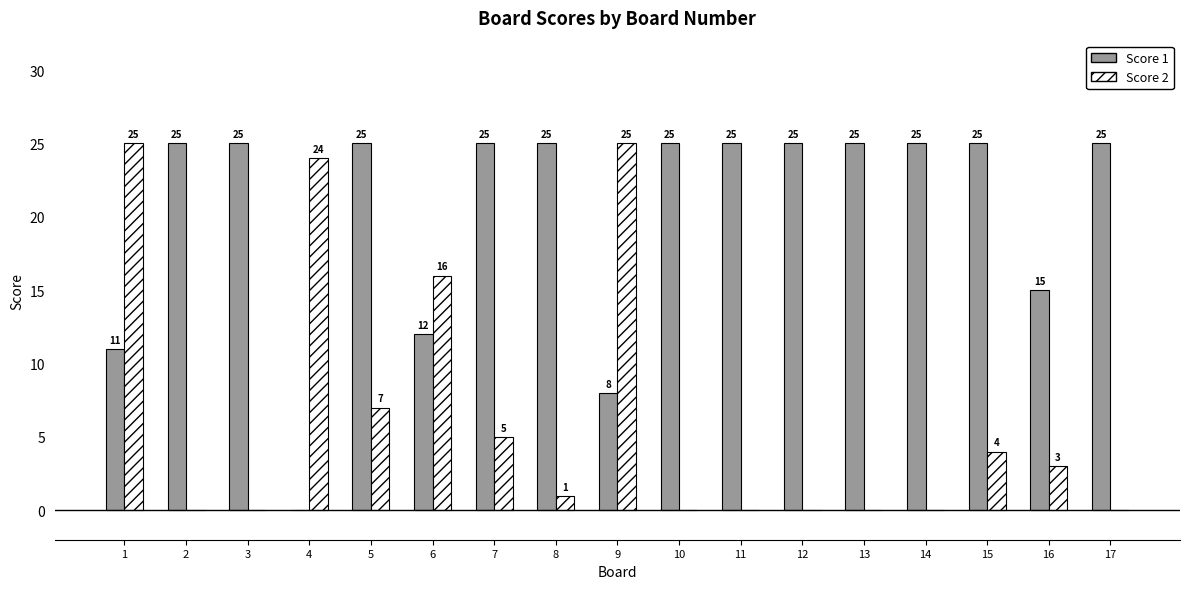

The Score 1 series shows 25 at 11. True or false?

True